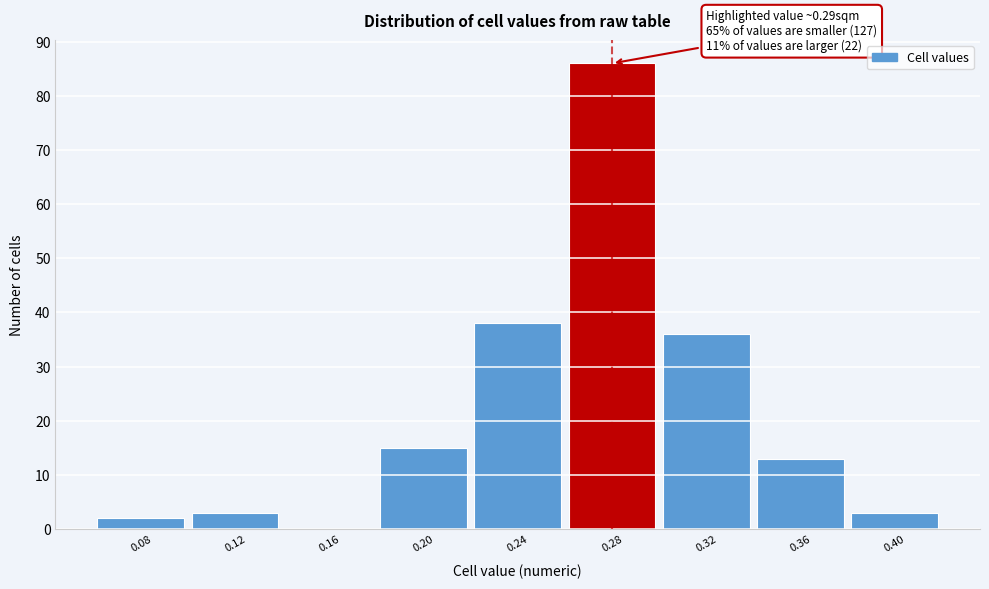

Which range on the x-axis has the tallest bar?

0.26 to 0.30